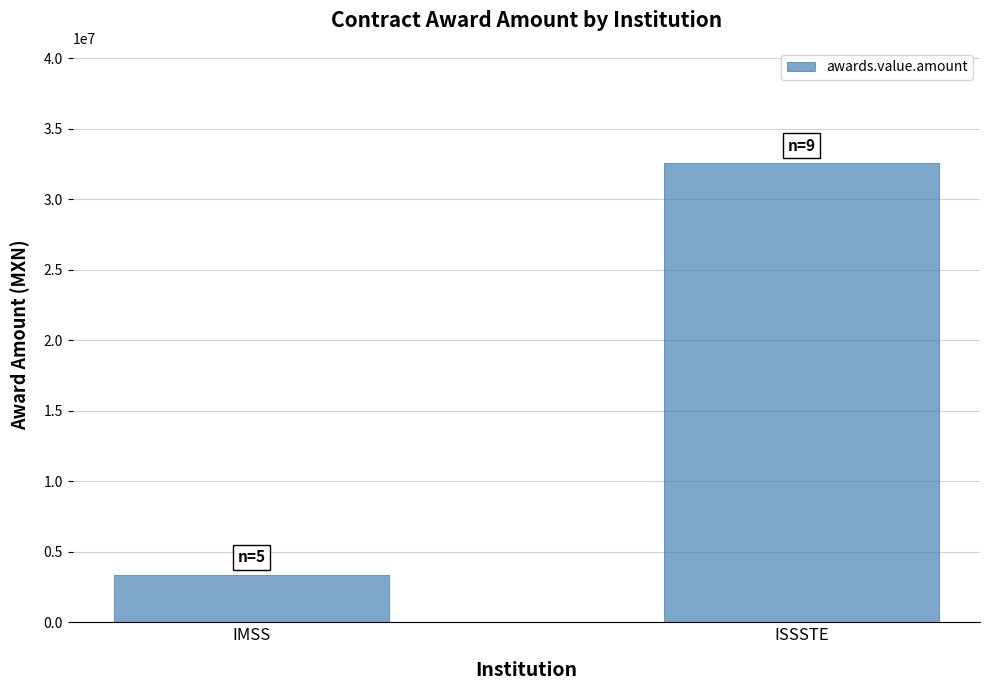

The chart shows a value of 32577710.1 at ISSSTE. True or false?

True